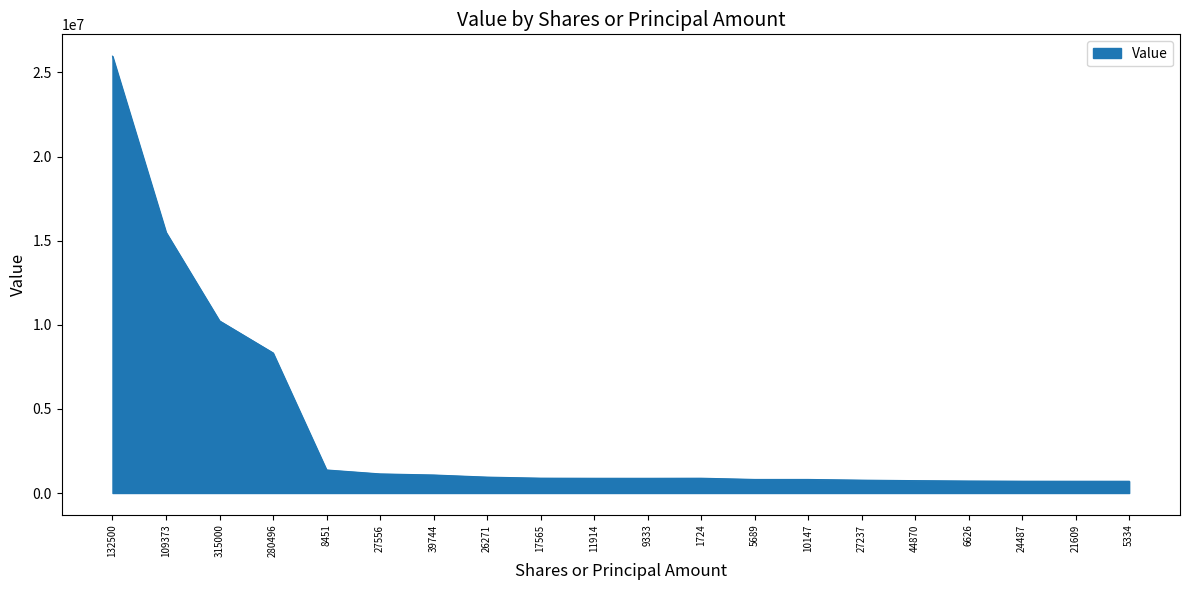

What is the maximum value shown in the chart?

25967350